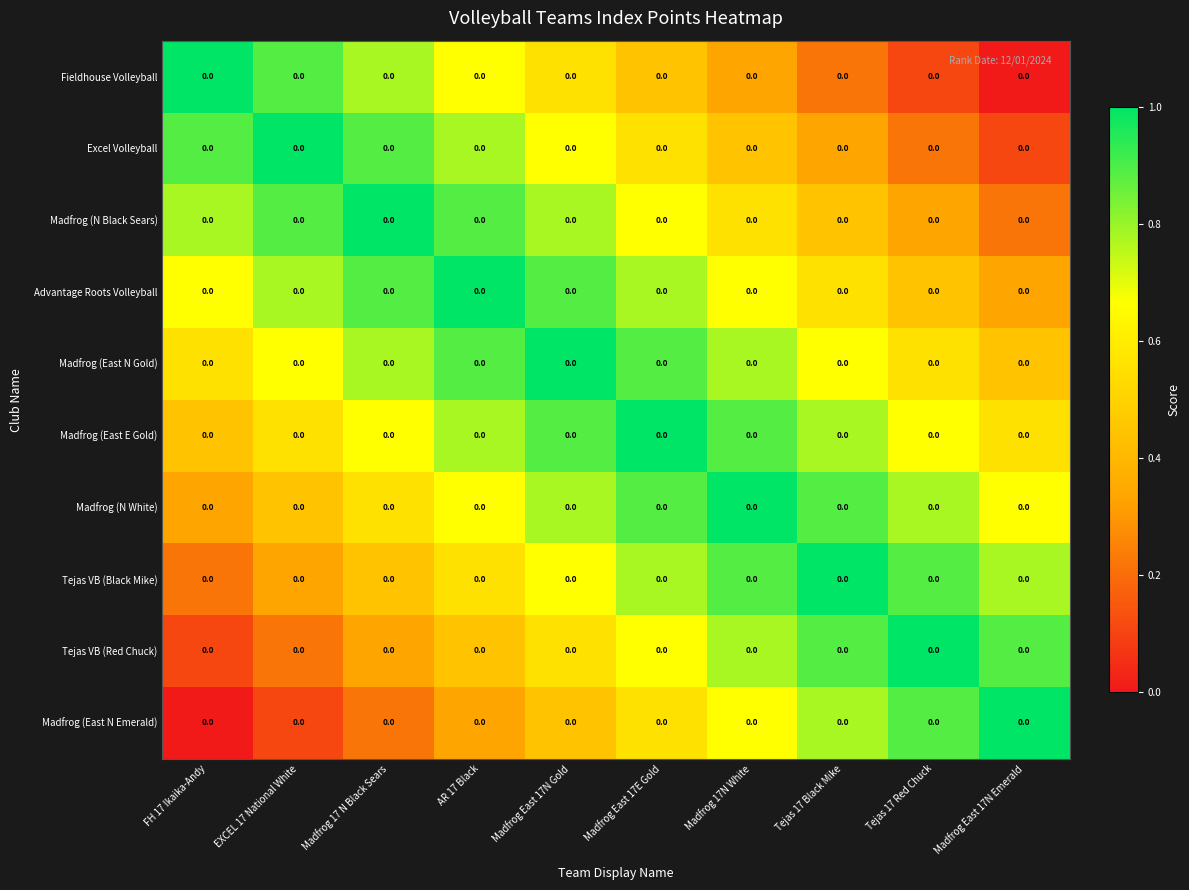

At EXCEL 17 National White, list the series in order from largest to smallest.

Excel Volleyball, Fieldhouse Volleyball, Madfrog (N Black Sears), Advantage Roots Volleyball, Madfrog (East N Gold), Madfrog (East E Gold), Madfrog (N White), Tejas VB (Black Mike), Tejas VB (Red Chuck), Madfrog (East N Emerald)